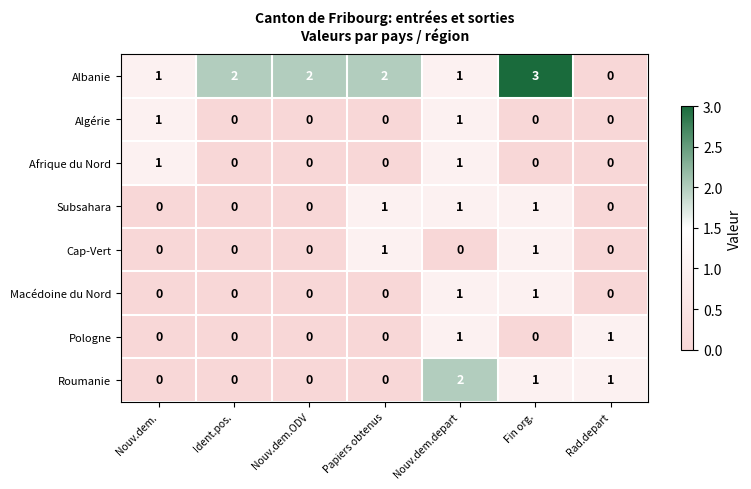

True or false: Subsahara has a value of -1 at Nouv.dem.ODV.

False